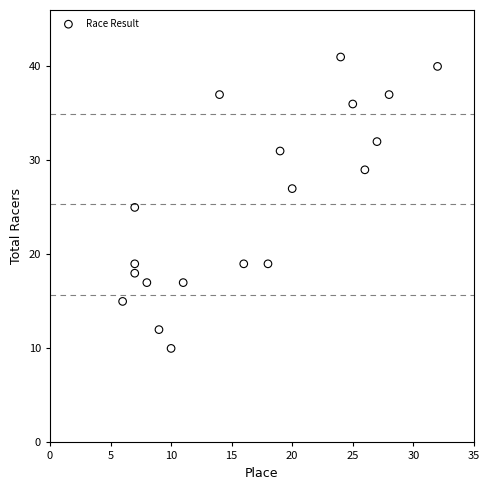

What is the range of Y values (max minus min)?

31